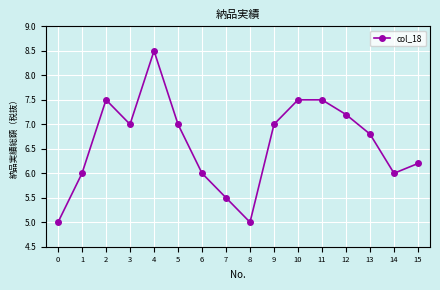

What is the difference between the maximum and second lowest values?

3.5